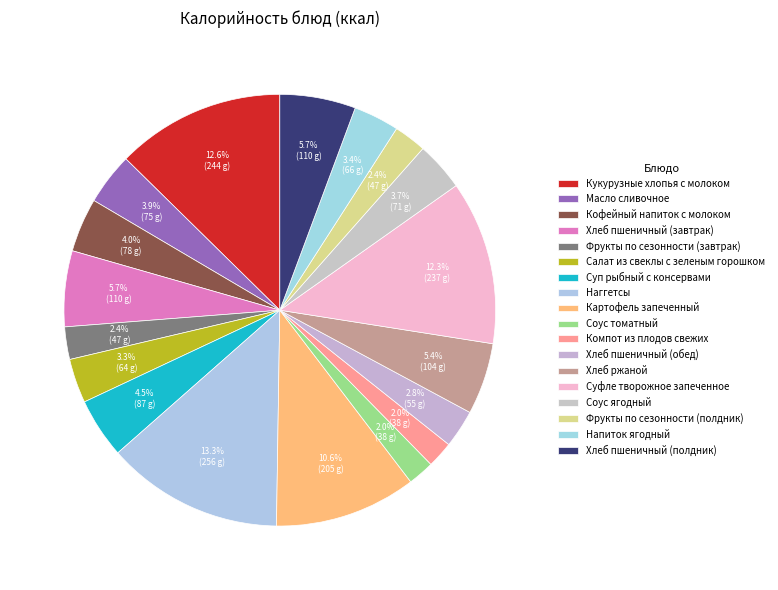

Count the number of slices in the pie.

18